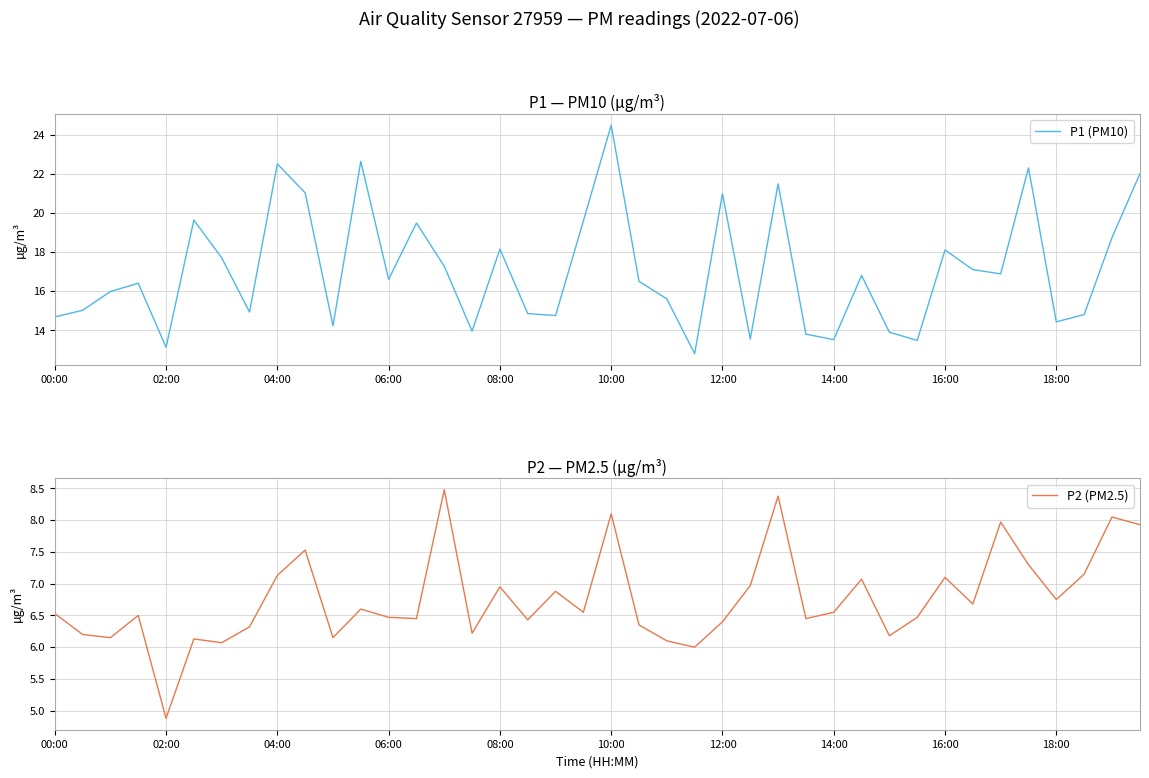

True or false: P2 (PM2.5) has a value of 6.5 at 19.

True